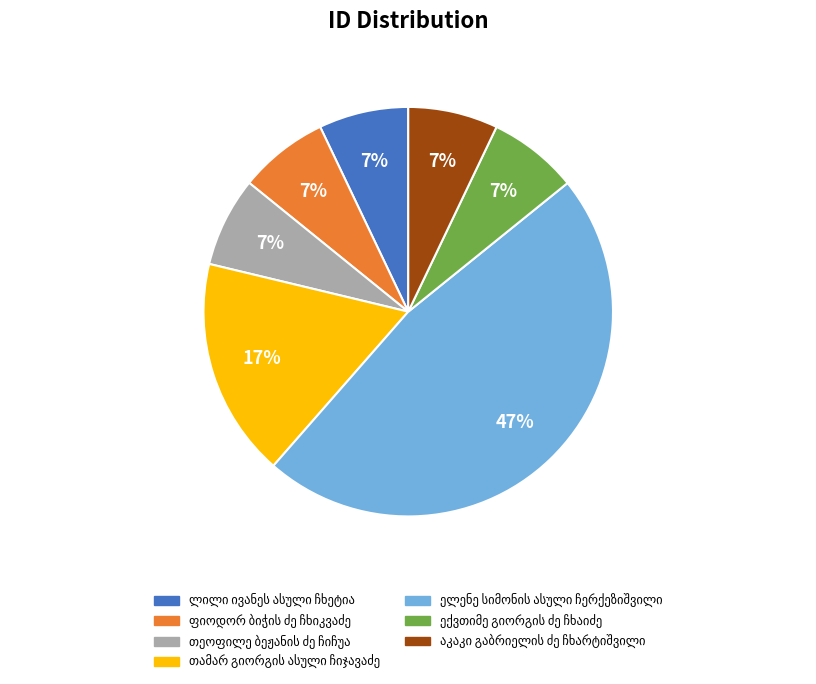

To the nearest percent, what is the average slice percentage?

14%